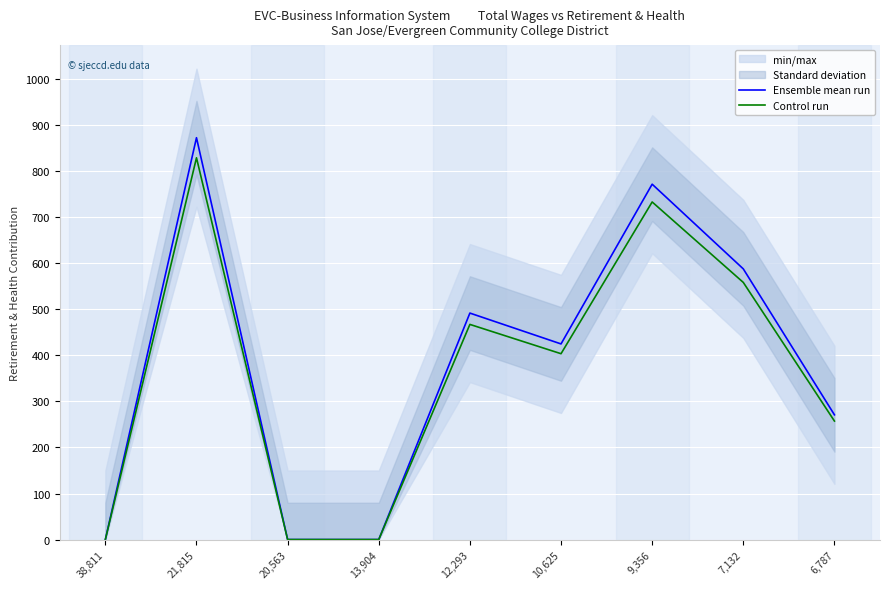

True or false: Ensemble mean run and Control run intersect in this chart.

False